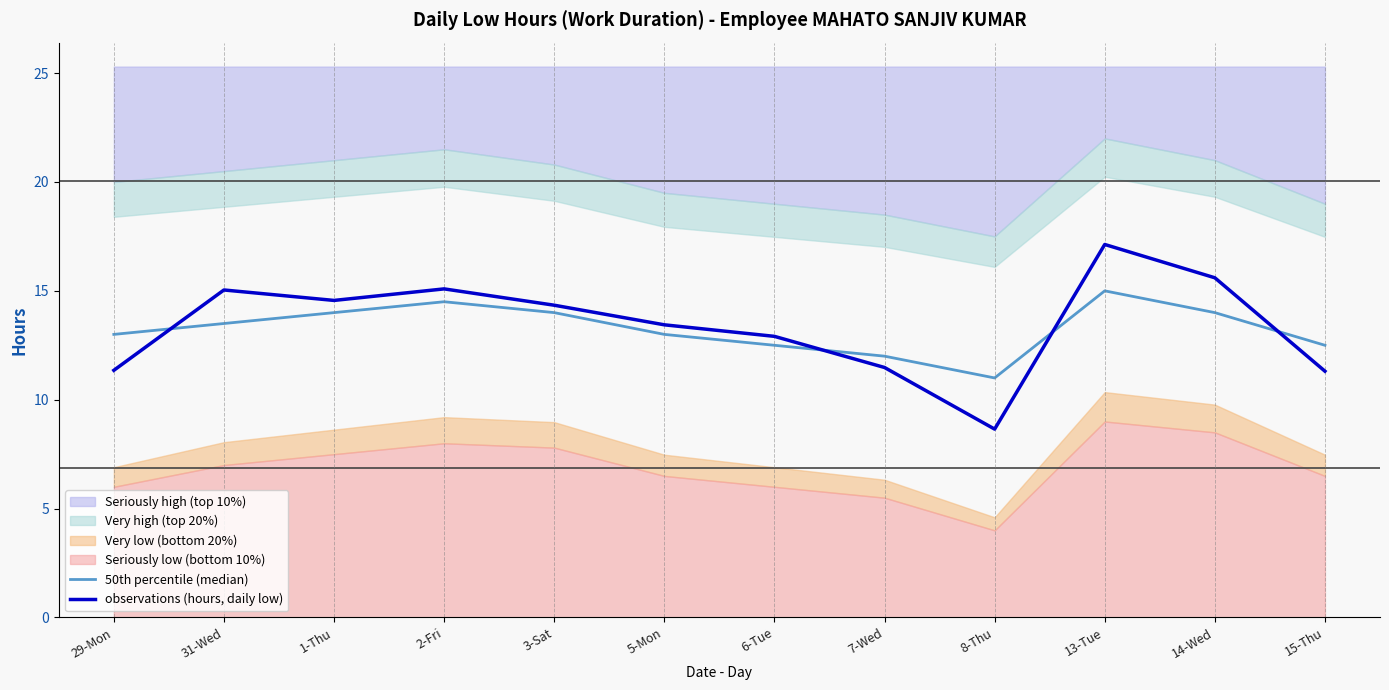

True or false: observations (hours, daily low) and 50th percentile (median) intersect in this chart.

True